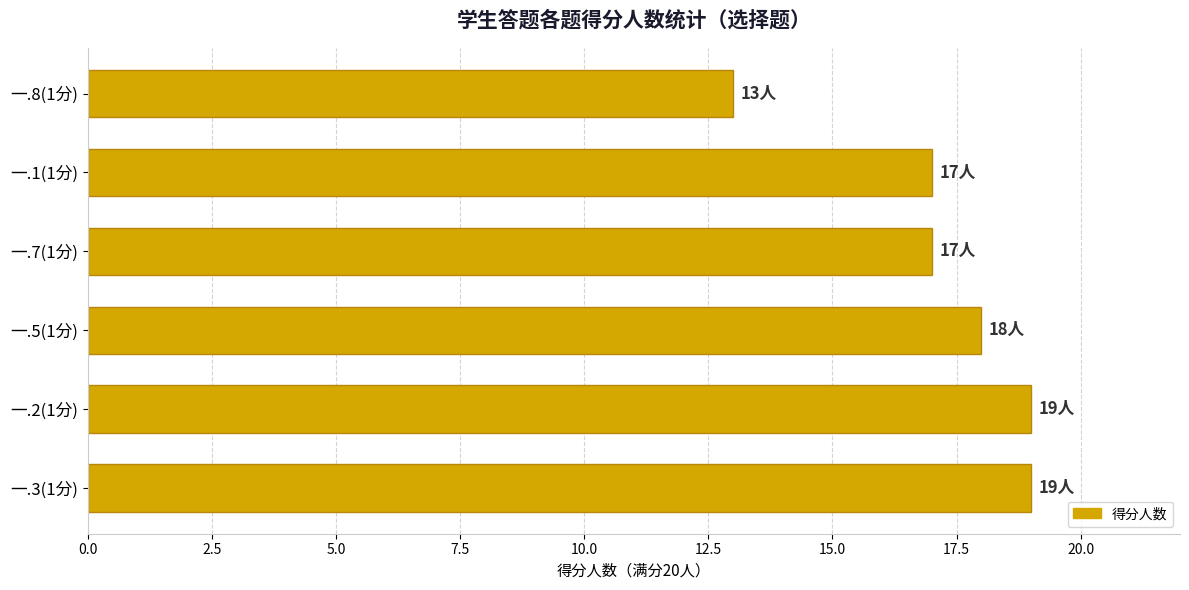

Read the value at 一.3(1分).

19